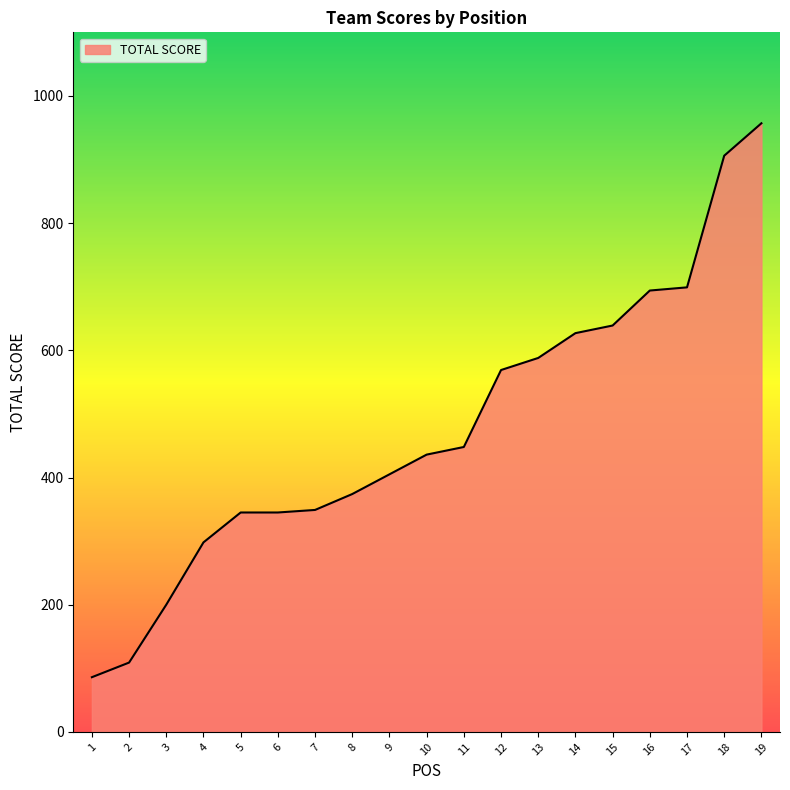

What value does the data have at 3?

200